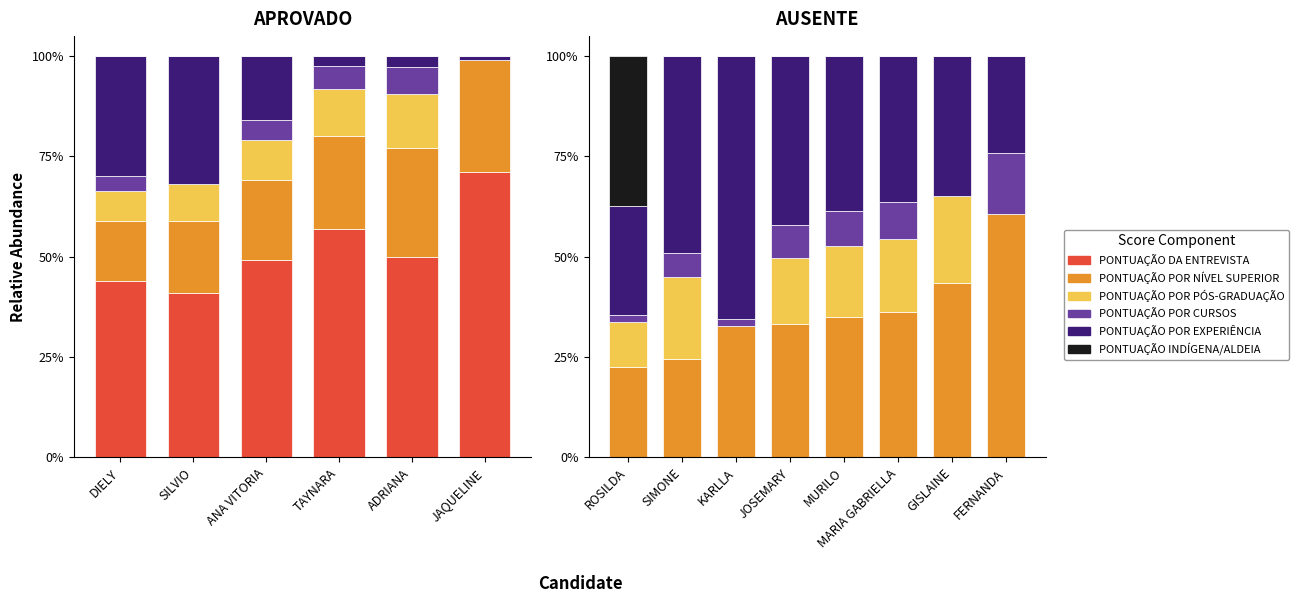

What is the value of the PONTUAÇÃO POR PÓS-GRADUAÇÃO bar at the 2nd from the left?

20.4